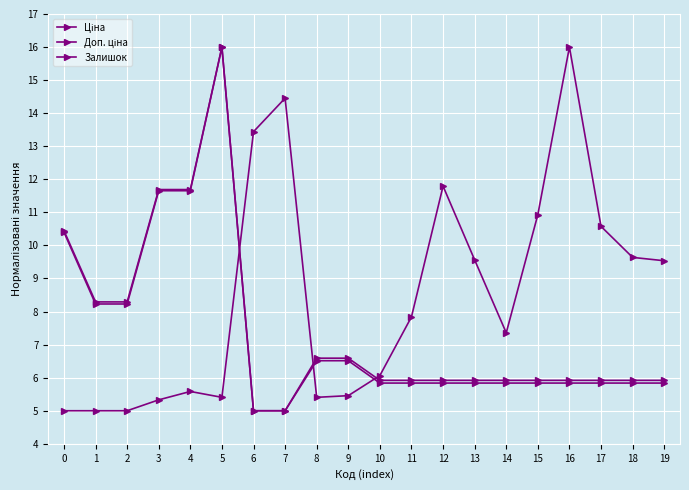

What is the smallest value displayed?

5.0